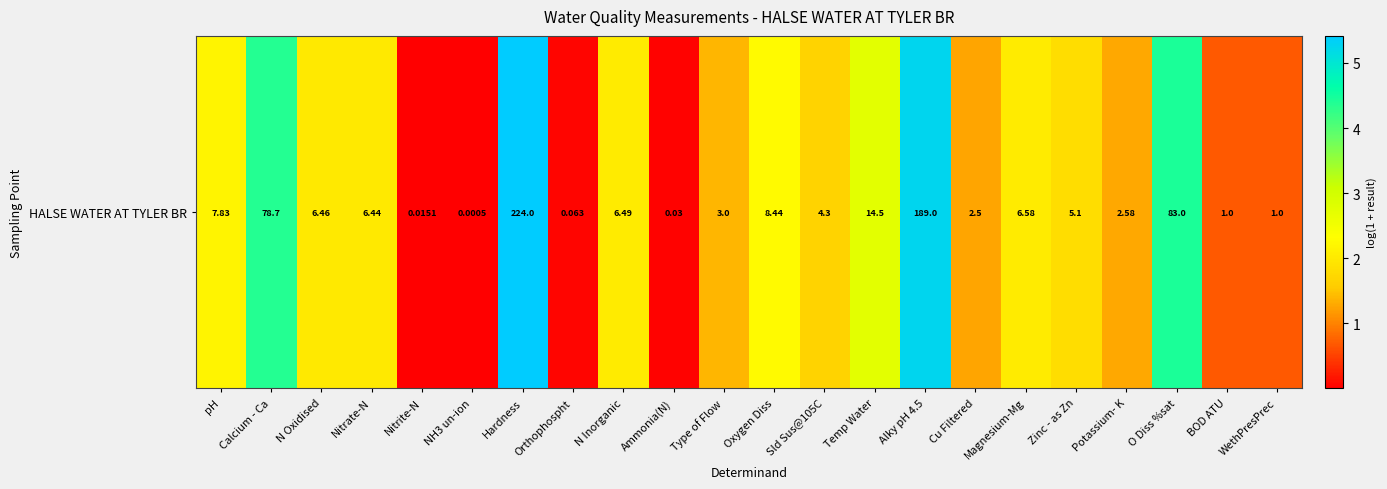

Rank the categories by value from lowest to highest.

NH3 un-ion, Nitrite-N, Ammonia(N), Orthophospht, BOD ATU, WethPresPrec, Cu Filtered, Potassium- K, Type of Flow, Sld Sus@105C, Zinc - as Zn, Nitrate-N, N Oxidised, N Inorganic, Magnesium-Mg, pH, Oxygen Diss, Temp Water, Calcium - Ca, O Diss %sat, Alky pH 4.5, Hardness